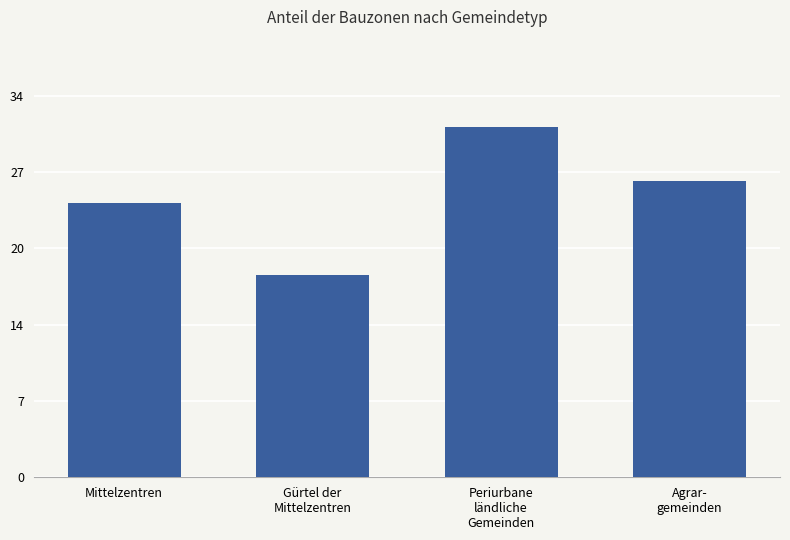

Is it true that the value at Periurbane
ländliche
Gemeinden is 31.2?

True